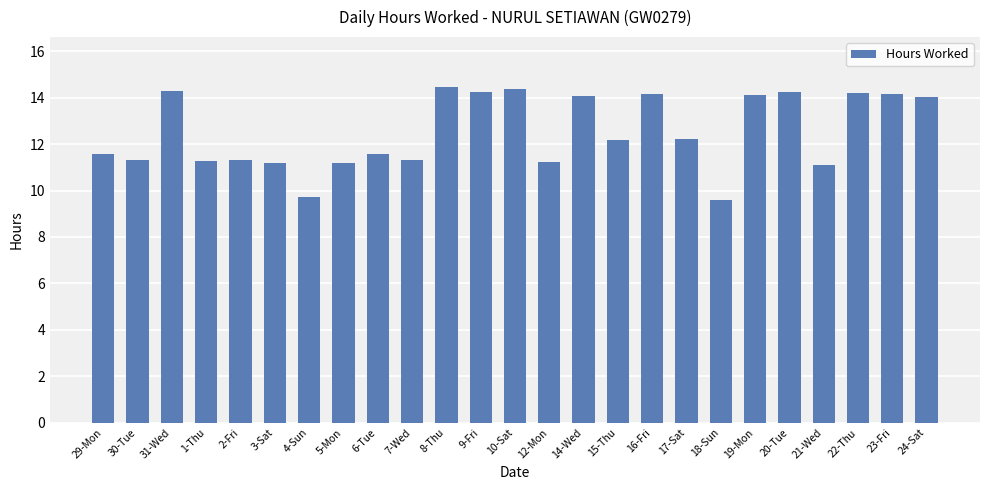

Between 1-Thu and 24-Sat, which is larger?

24-Sat